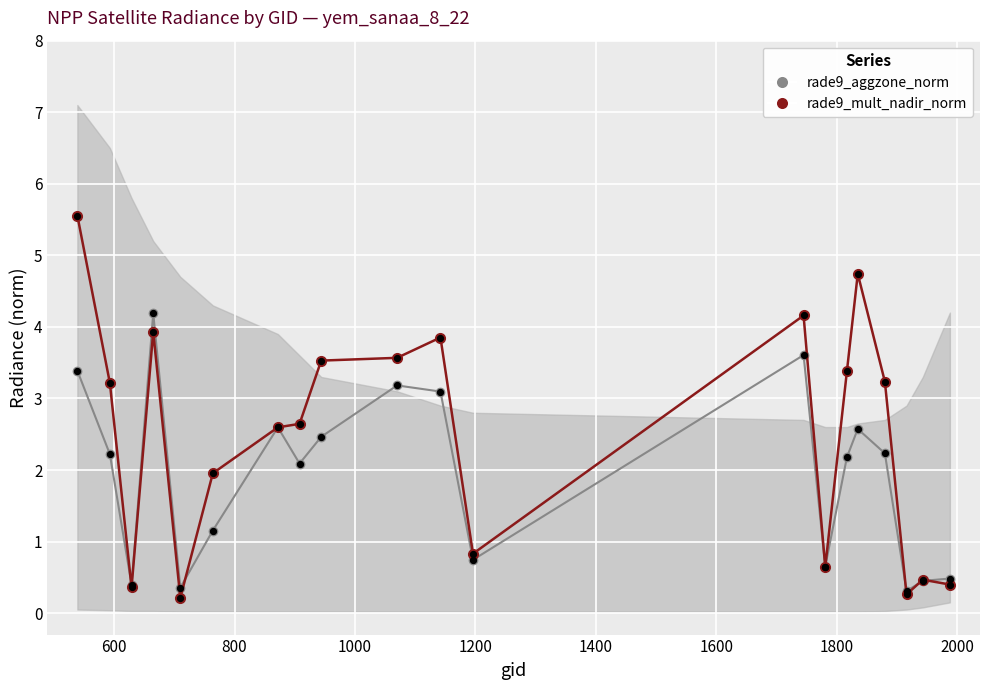

Is the value of rade9_aggzone_norm at 11 greater than the value of rade9_mult_nadir_norm at 18?

Yes